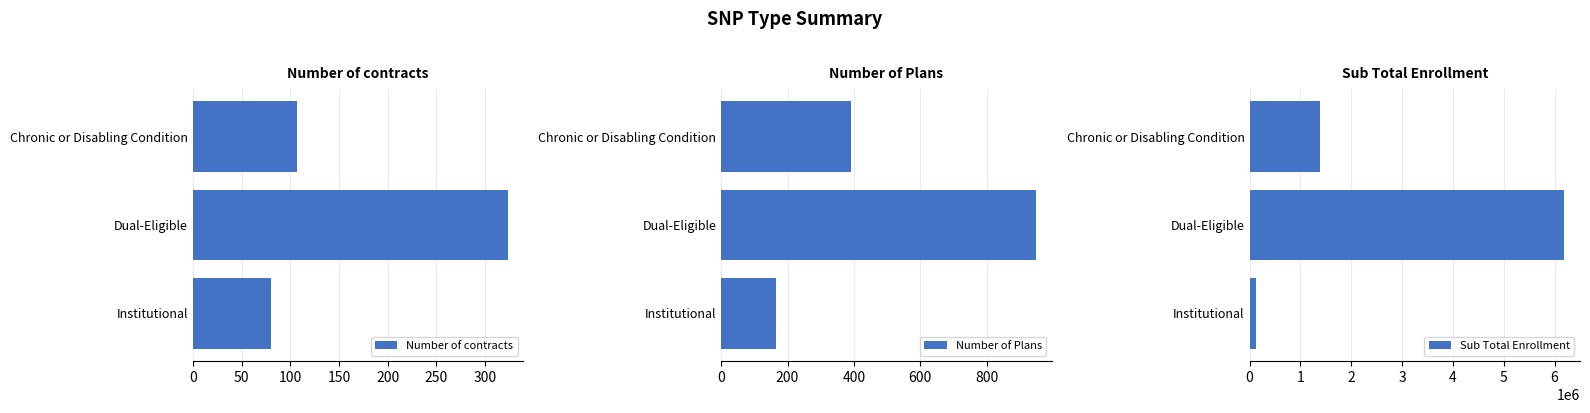

What is the sum of the Number of contracts values at Chronic or Disabling Condition and Institutional?

187